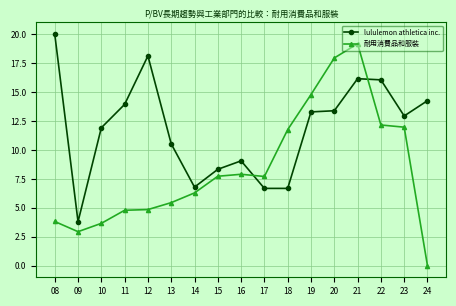

Where does the 耐用消費品和服裝 series first go above 7?

15